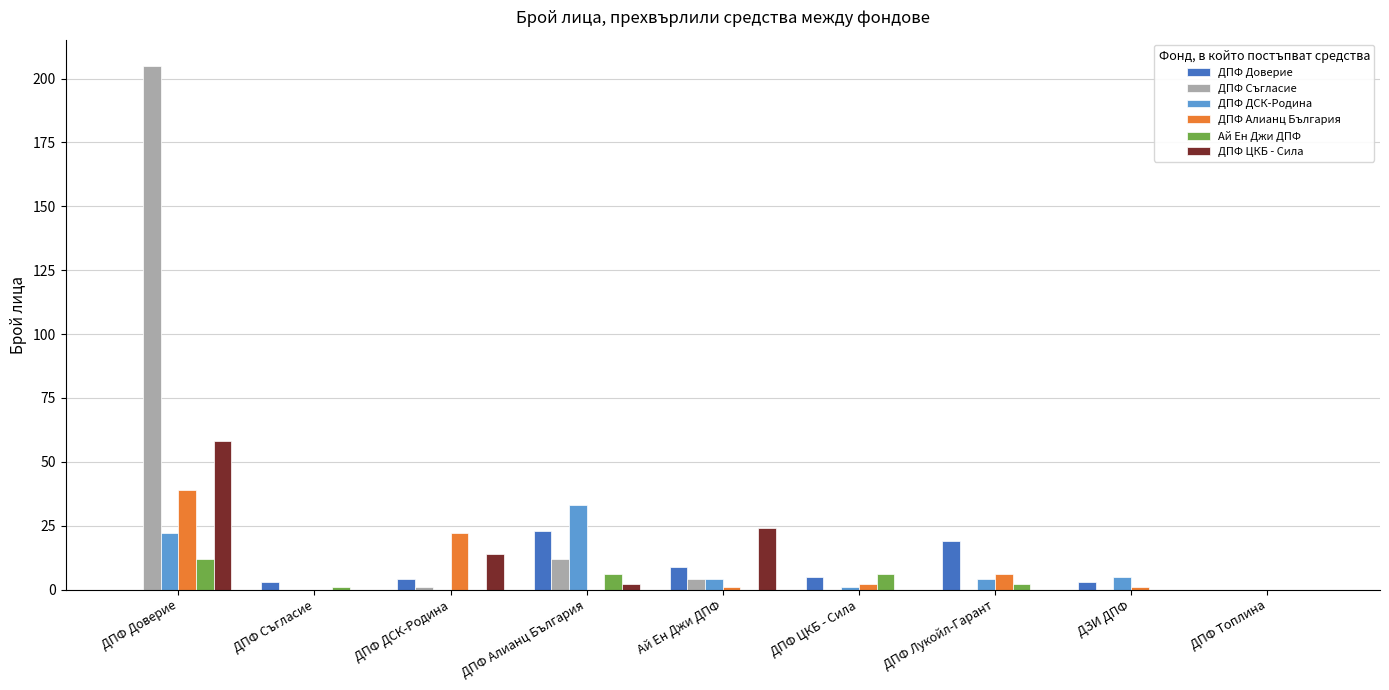

Which series changed the most between ДПФ Съгласие and Ай Ен Джи ДПФ?

ДПФ ЦКБ - Сила